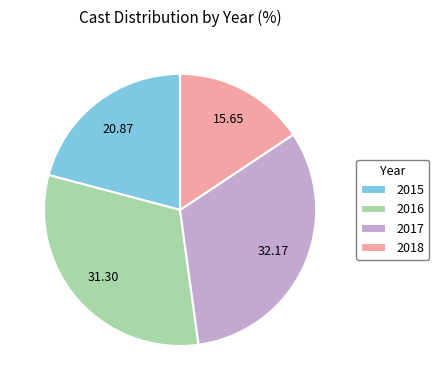

Is 2018 the majority of the pie?

No